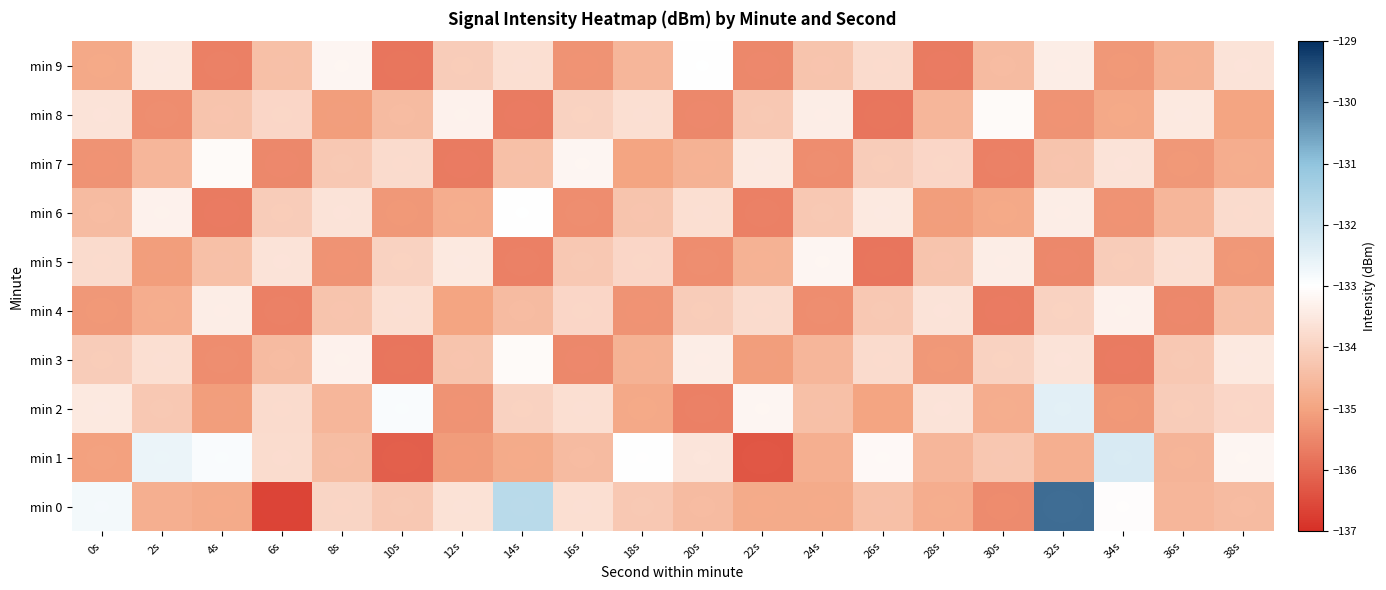

List the series in order of their peak value, highest first.

min 0, min 1, min 2, min 6, min 9, min 3, min 7, min 8, min 5, min 4